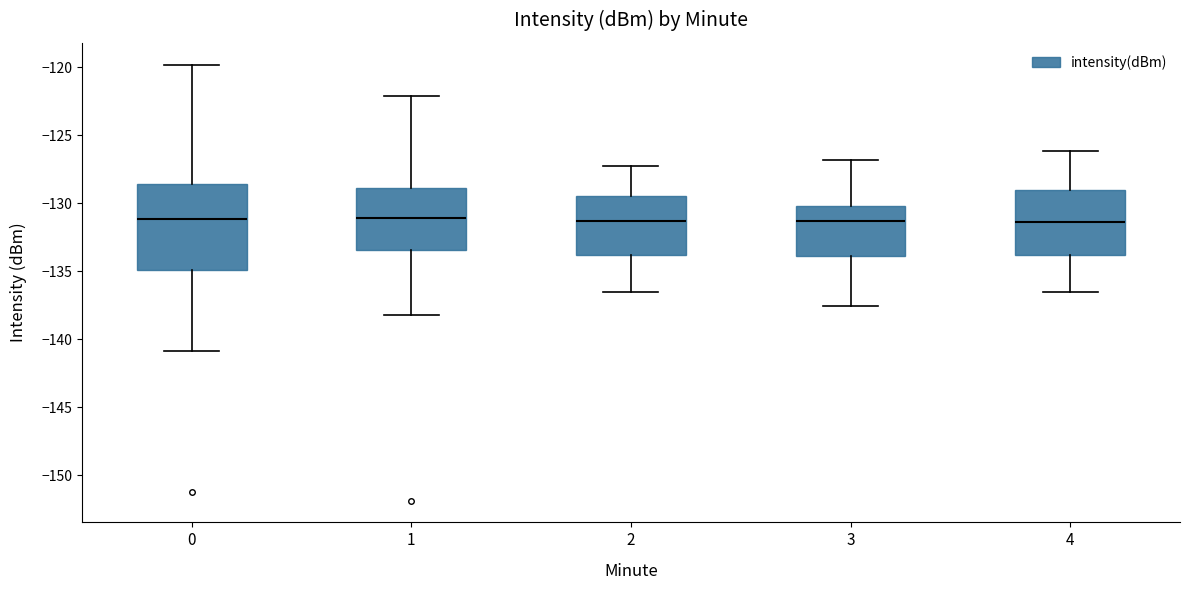

Reading left to right, transcribe this box plot: for each box, give where its median line is, the range the box spans, and where its two whiskers end, as read against the y-axis. The values are not printed on the chart, so give them approximately, as read against the axis.

0: median -131.0, box -135.0 to -128.5, whiskers -141.0 to -120.0
1: median -131.0, box -133.5 to -129.0, whiskers -138.0 to -122.0
2: median -131.5, box -134.0 to -129.5, whiskers -136.5 to -127.0
3: median -131.5, box -134.0 to -130.0, whiskers -137.5 to -127.0
4: median -131.5, box -134.0 to -129.0, whiskers -136.5 to -126.0